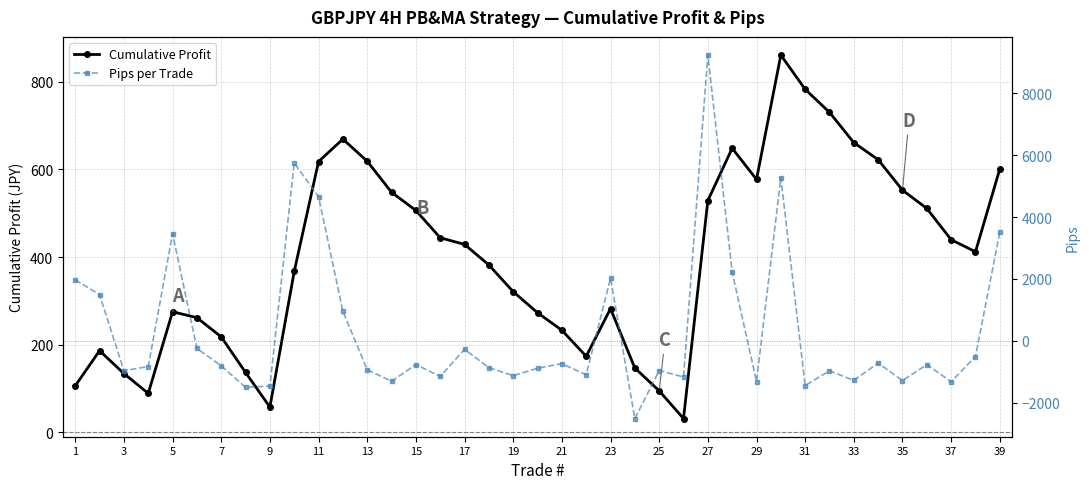

What is the average value of the Cumulative Profit series?

398.1